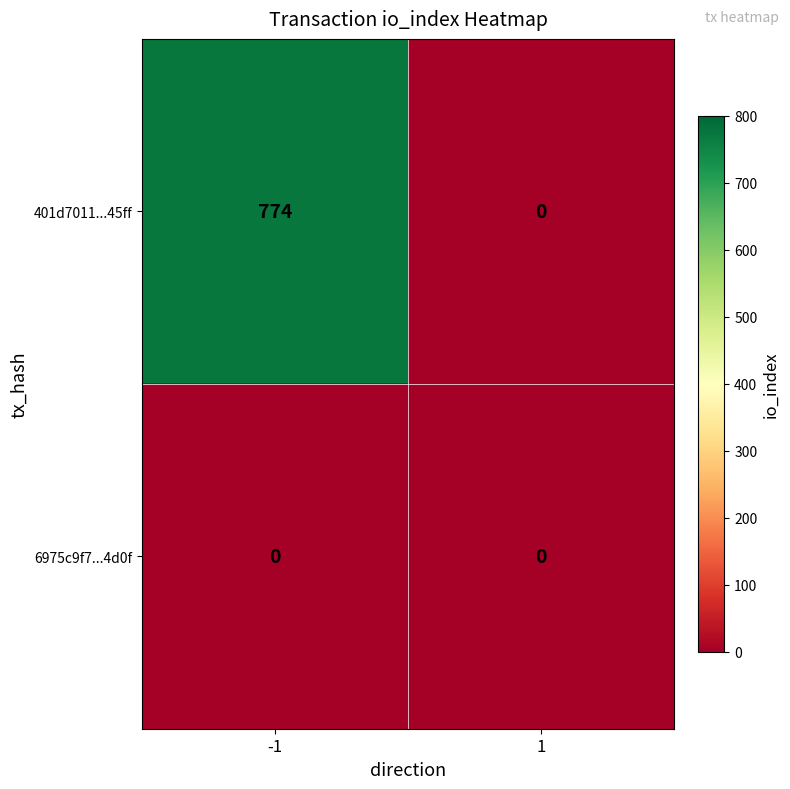

How many distinct data groups are displayed?

2